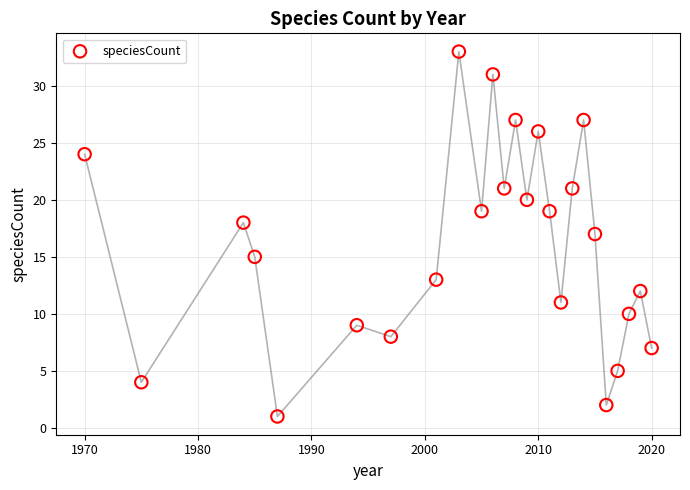

What is the range of X values (max minus min)?

50